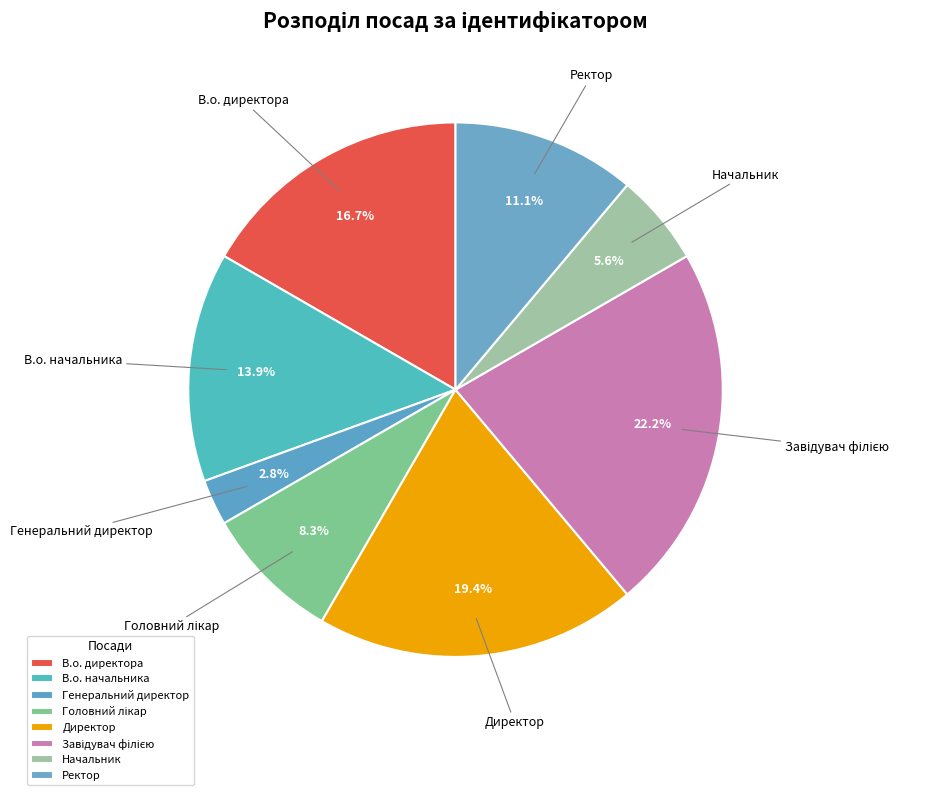

Which category has the smallest portion of the pie?

Генеральний директор